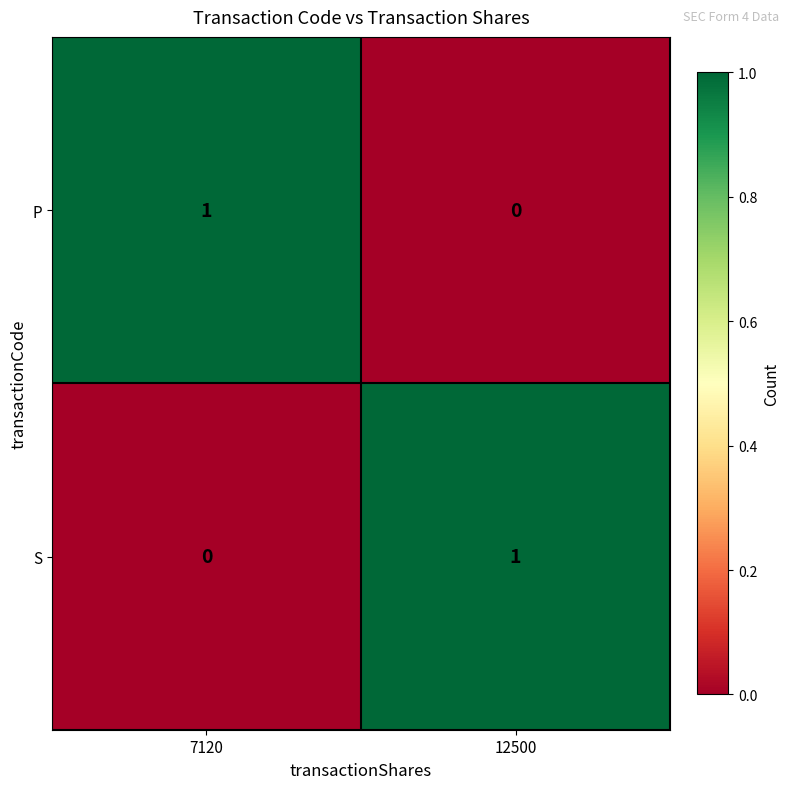

Where is P nearest to the value 0?

12500